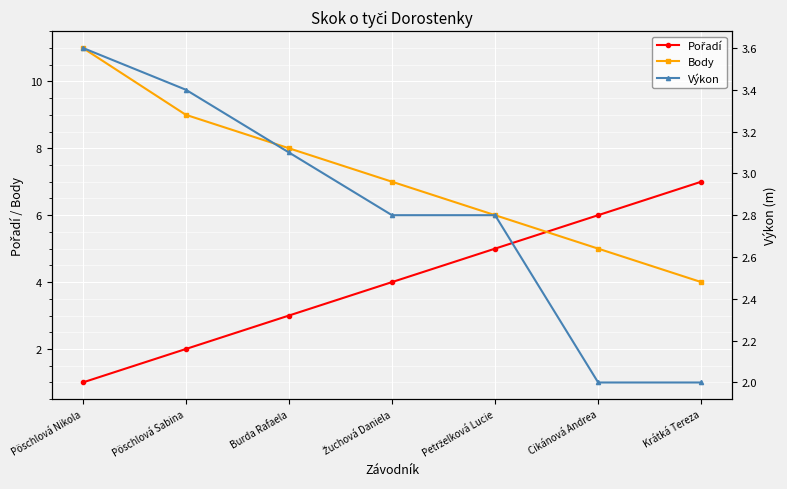

Reading left to right, what are all the values shown in this chart?

Pořadí: Pöschlová Nikola=1.0	Pöschlová Sabina=2.0	Burda Rafaela=3.0	Žuchová Daniela=4.0	Petrželková Lucie=5.0	Cikánová Andrea=6.0	Krátká Tereza=7.0
Body: Pöschlová Nikola=11.0	Pöschlová Sabina=9.0	Burda Rafaela=8.0	Žuchová Daniela=7.0	Petrželková Lucie=6.0	Cikánová Andrea=5.0	Krátká Tereza=4.0
Výkon: Pöschlová Nikola=3.6	Pöschlová Sabina=3.4	Burda Rafaela=3.1	Žuchová Daniela=2.8	Petrželková Lucie=2.8	Cikánová Andrea=2.0	Krátká Tereza=2.0